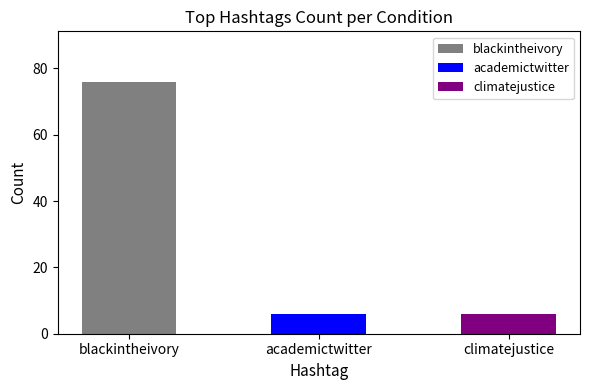

The value at climatejustice is 6. True or false?

True